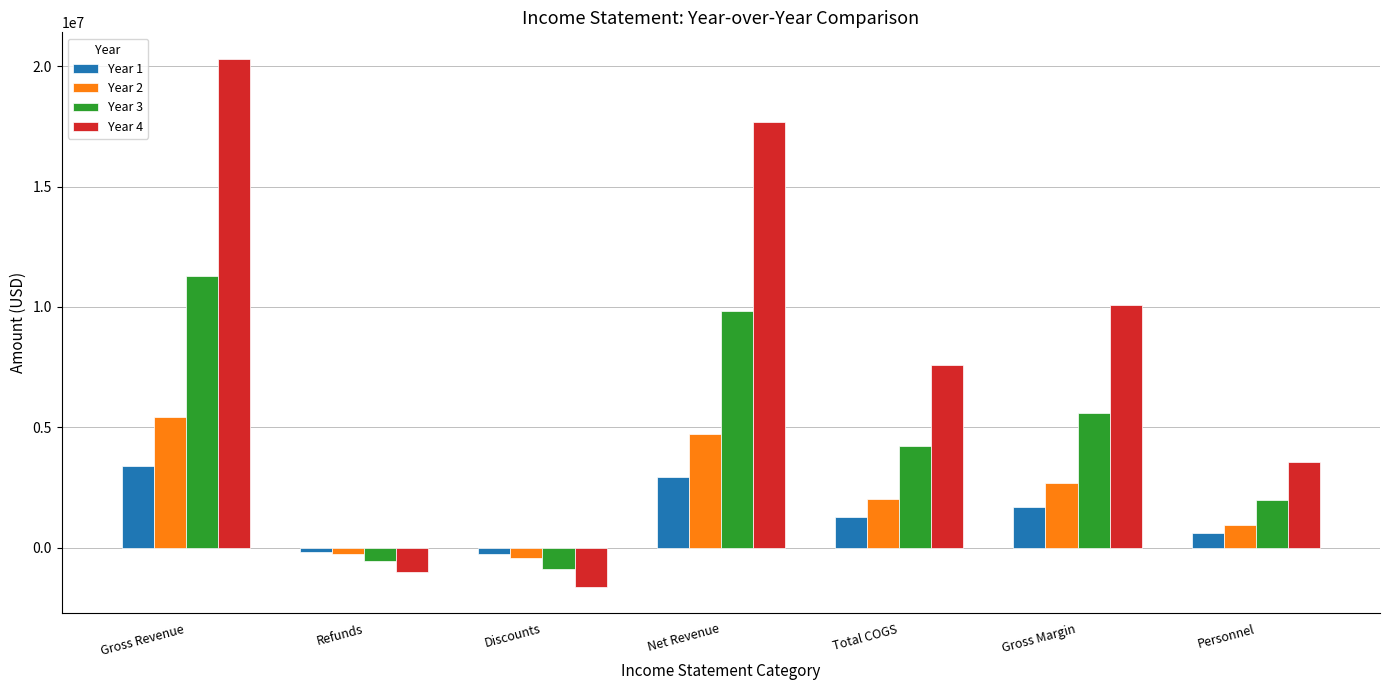

What is the approximate value of Year 3 at Net Revenue?

9820125.0